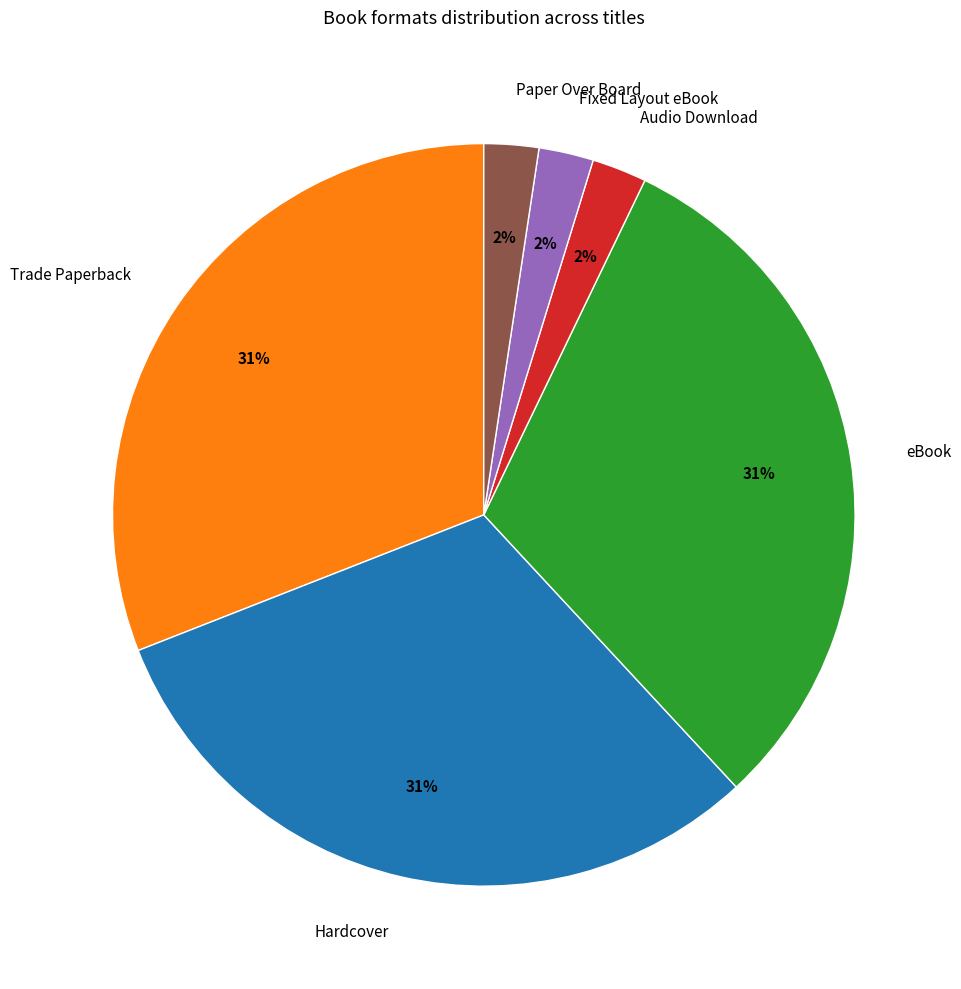

How many slices are in this pie chart?

6